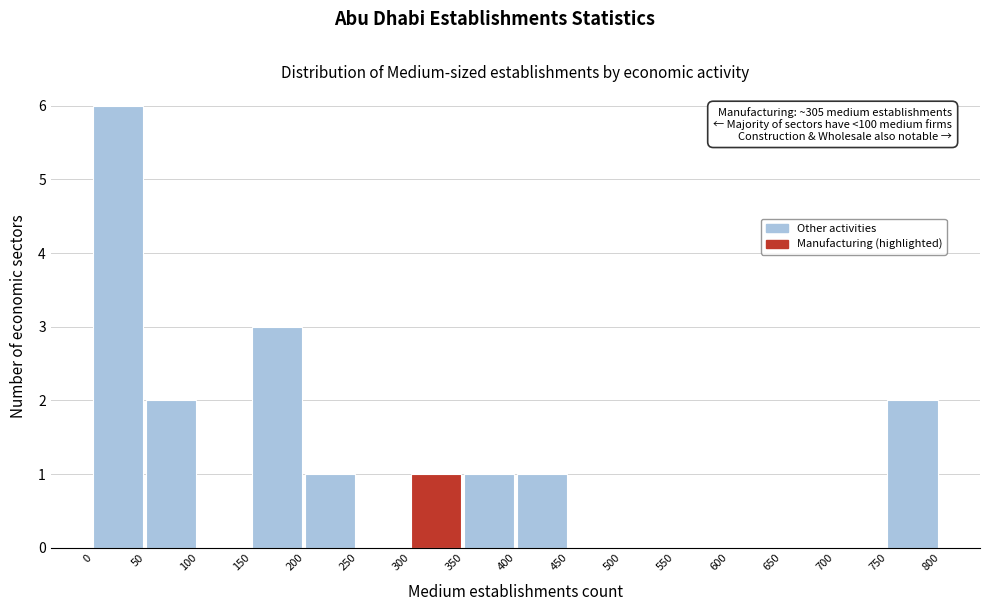

Over which range of the x-axis is the bar tallest?

0 to 50